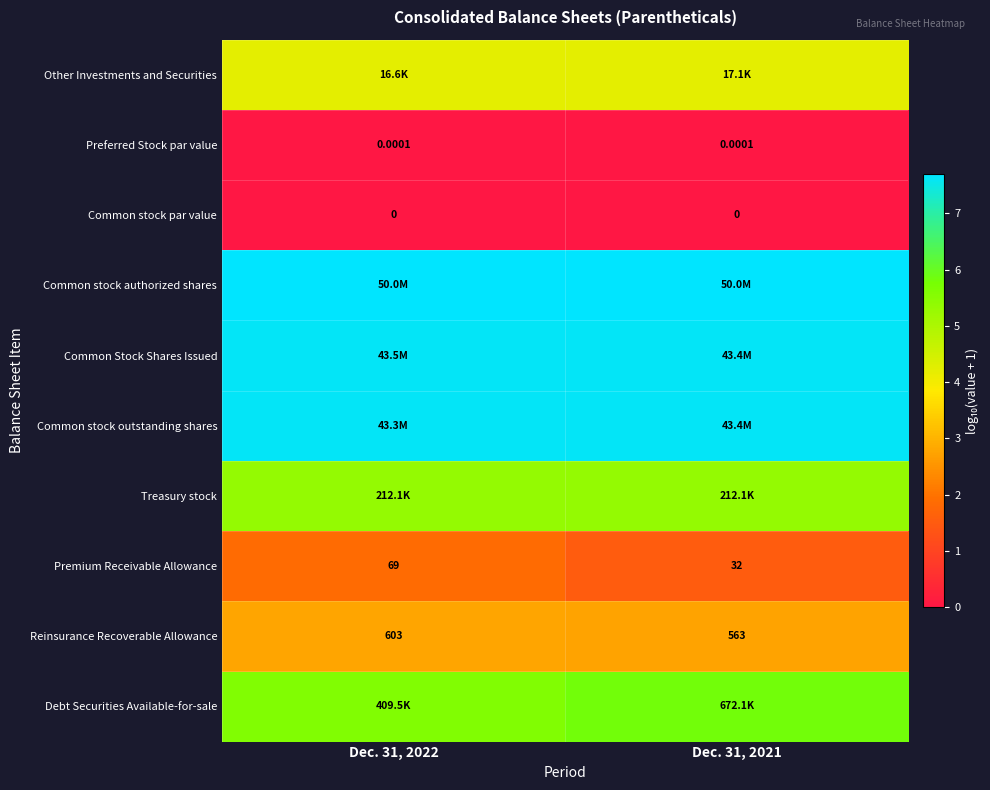

The Common stock outstanding shares series shows 7.6 at Dec. 31, 2021. True or false?

True